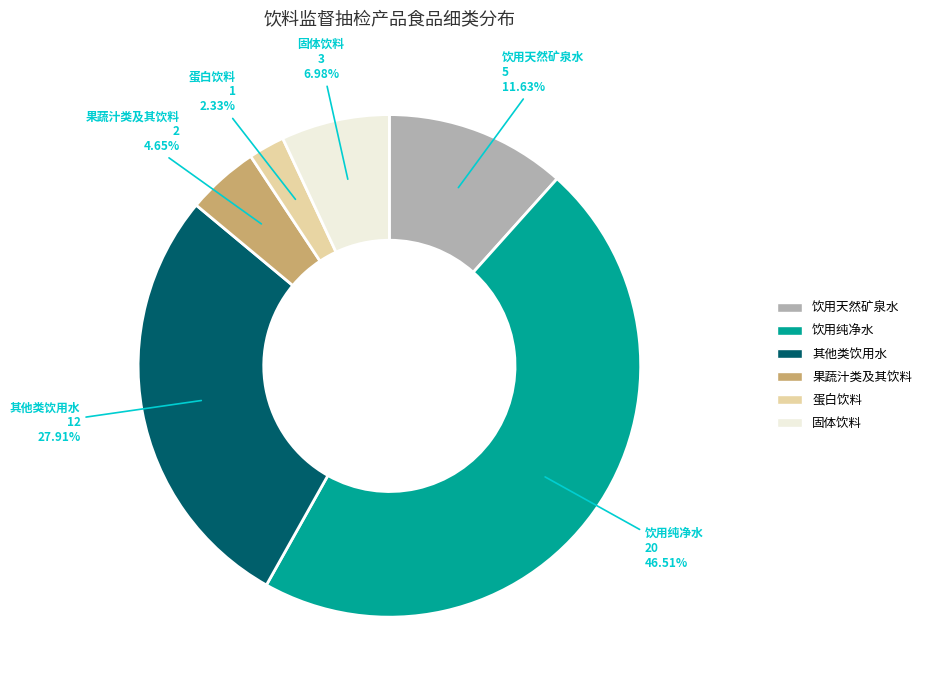

To the nearest percent, what is the combined percentage of 饮用纯净水 and 其他类饮用水?

74%